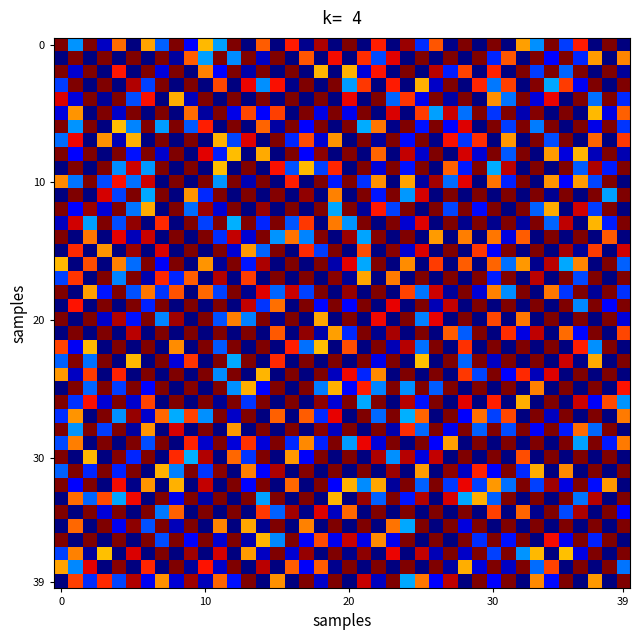

Count the number of categories in the chart.

40